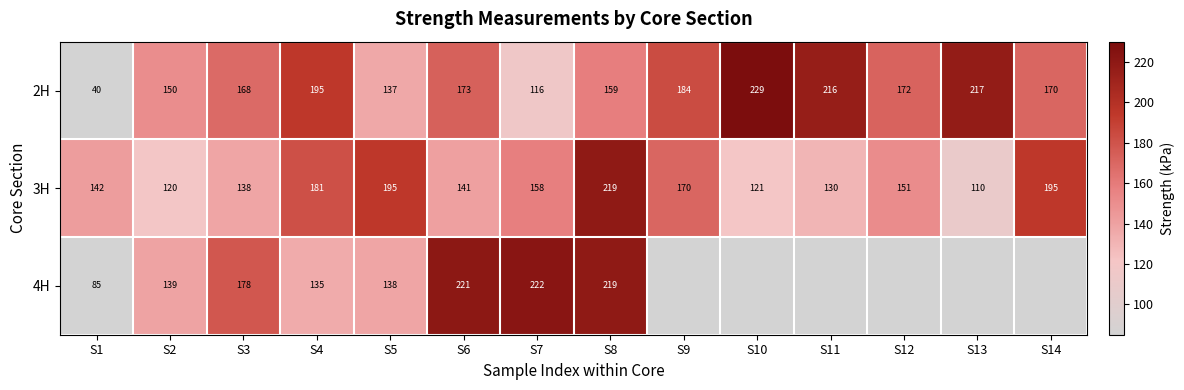

At which label does 3H reach its minimum?

S13